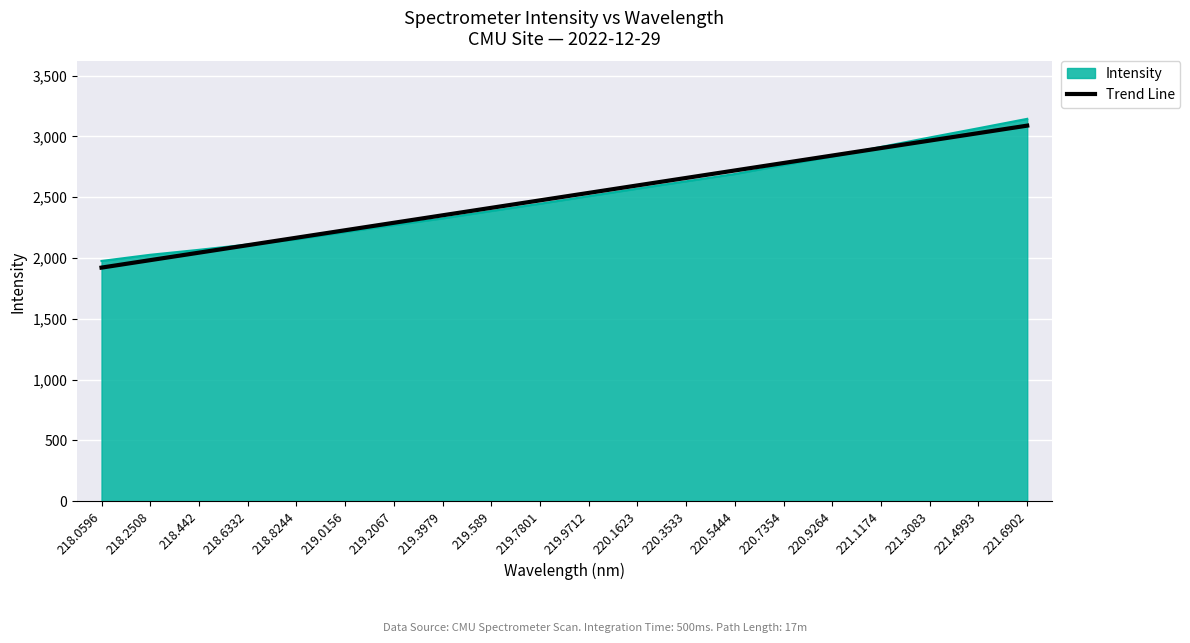

Which series changed the most between 218.0596 and 220.5444?

Trend Line